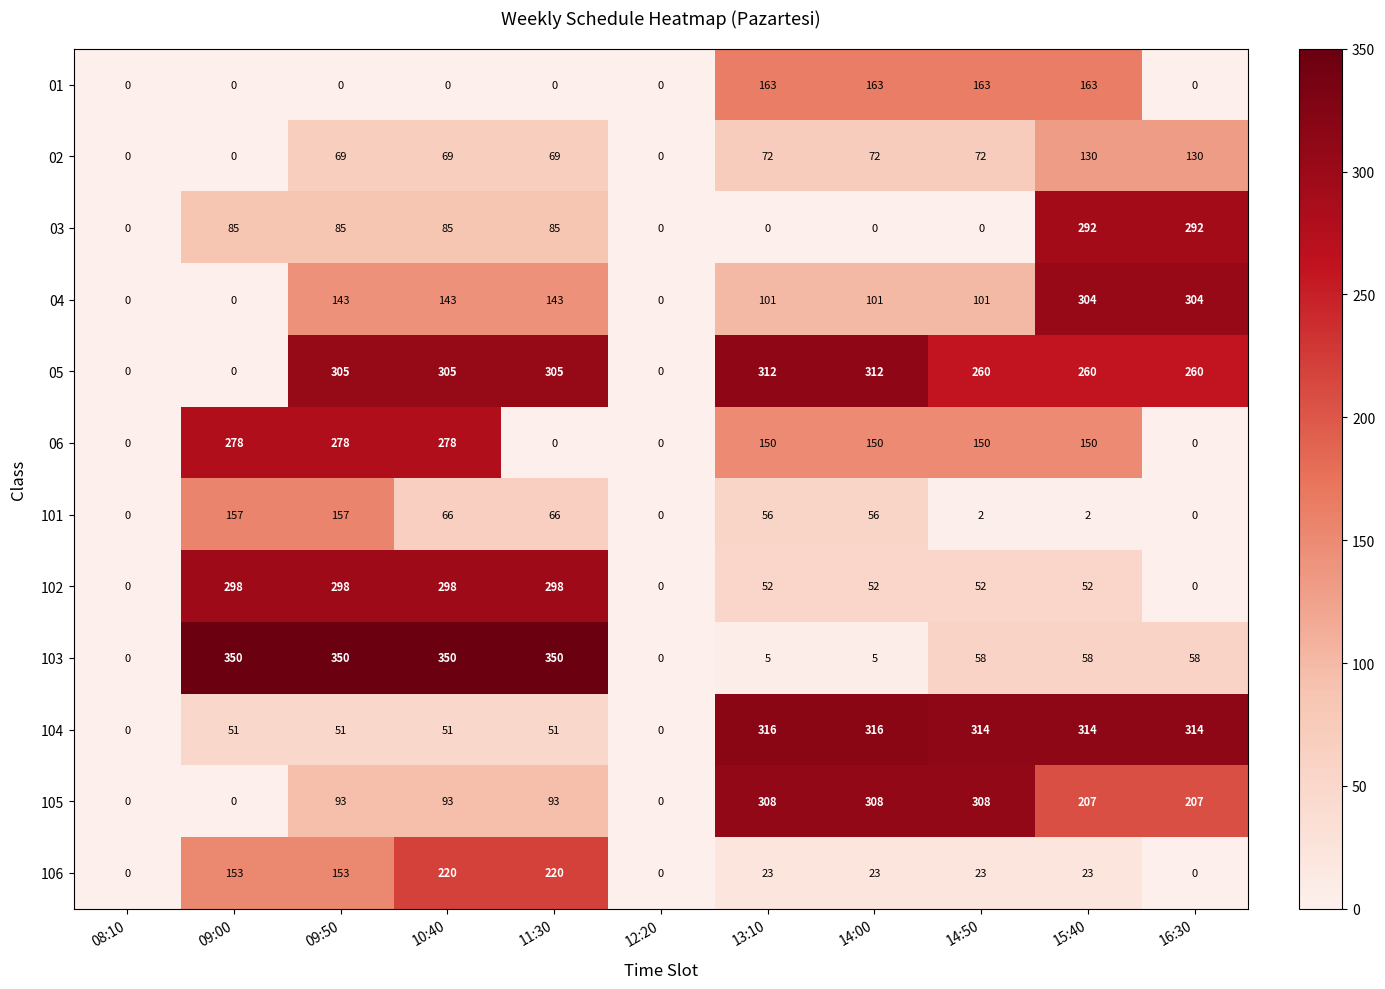

Is it true that 103 equals 350 at 11:30?

True